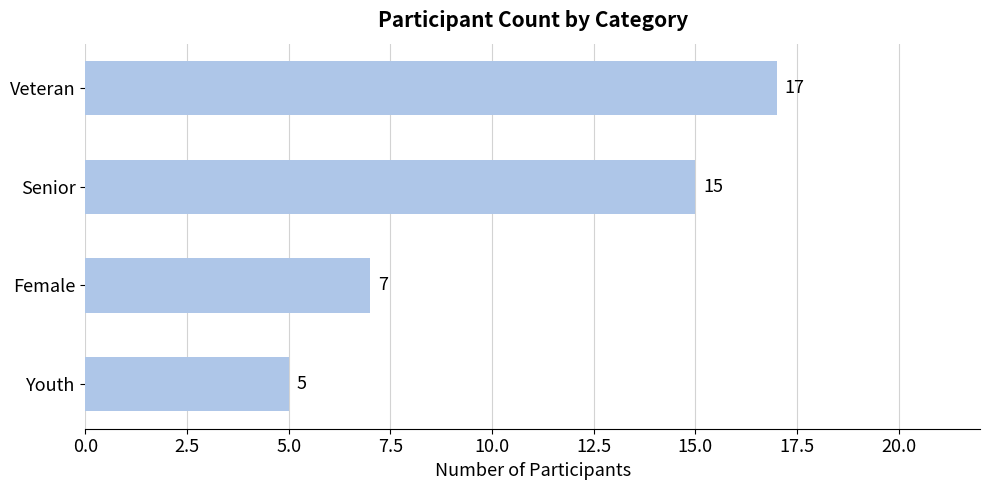

Count the values in the range 7 to 17.

3